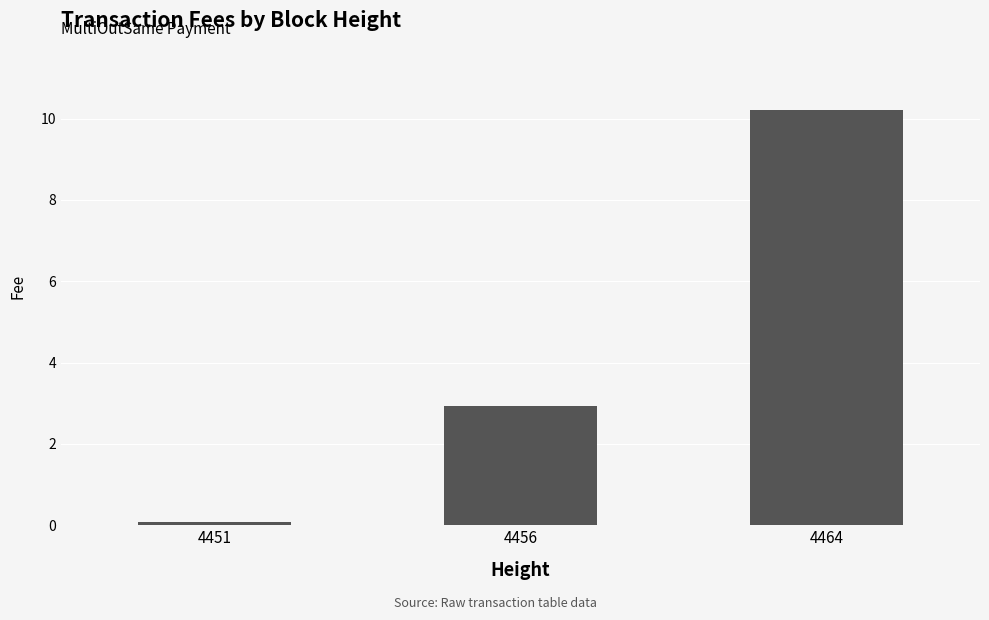

Reading left to right, what are all the values shown in this chart?

0.1	2.9	10.2